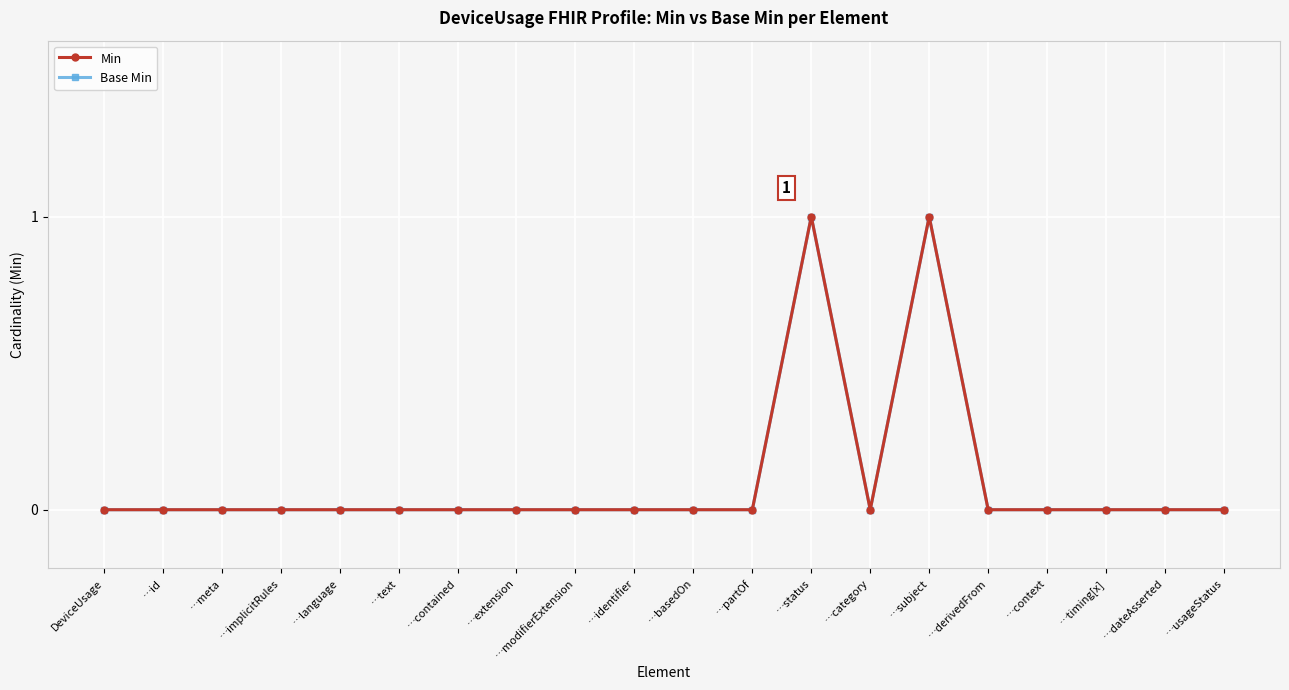

List the labels in order of Min value, smallest first.

DeviceUsage, …id, …meta, …implicitRules, …language, …text, …contained, …extension, …modifierExtension, …identifier, …basedOn, …partOf, …category, …derivedFrom, …context, …timing[x], …dateAsserted, …usageStatus, …status, …subject